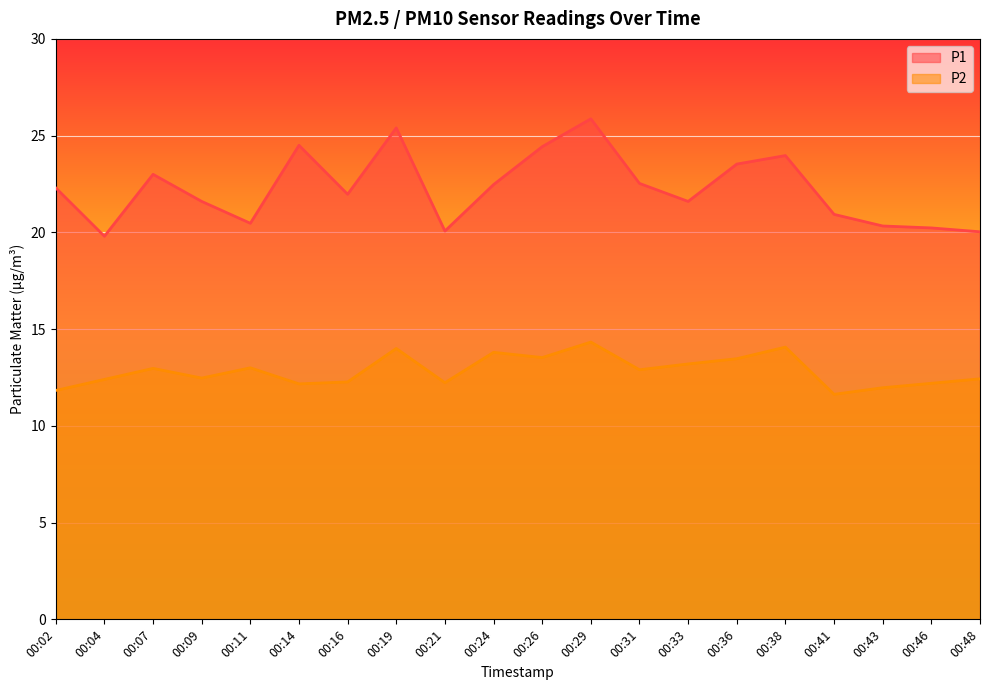

In P1, how many points are higher than both neighbors (excluding endpoints)?

5